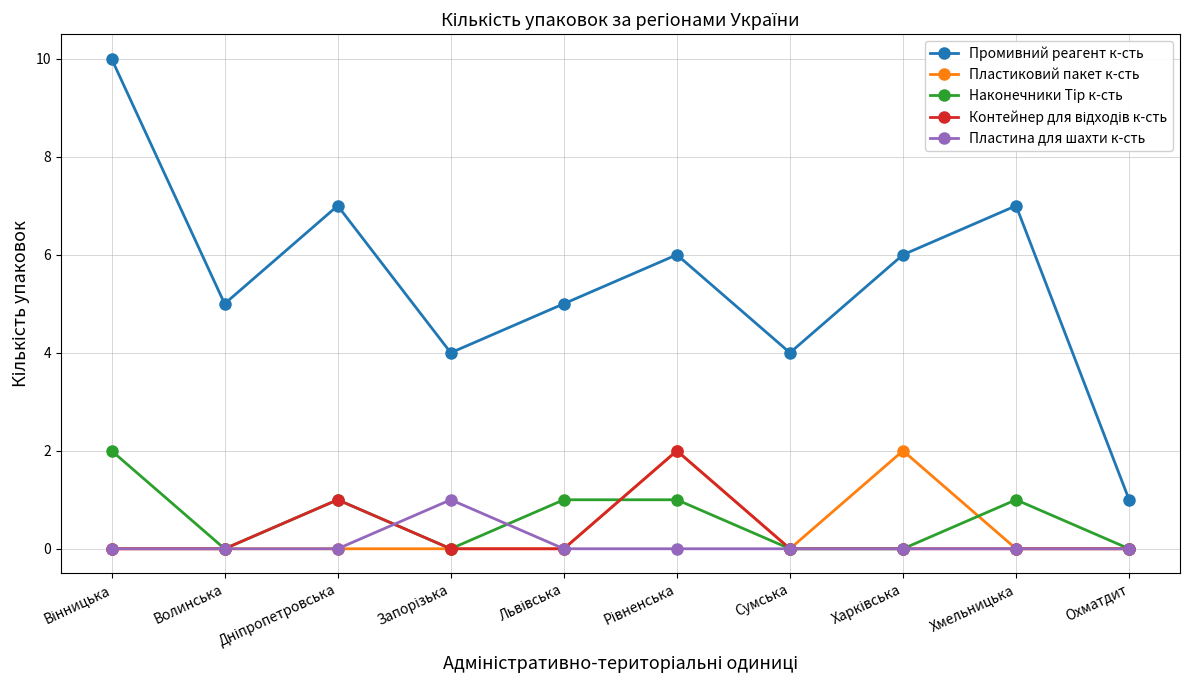

True or false: Наконечники Tip к-сть and Промивний реагент к-сть cross at least once.

False